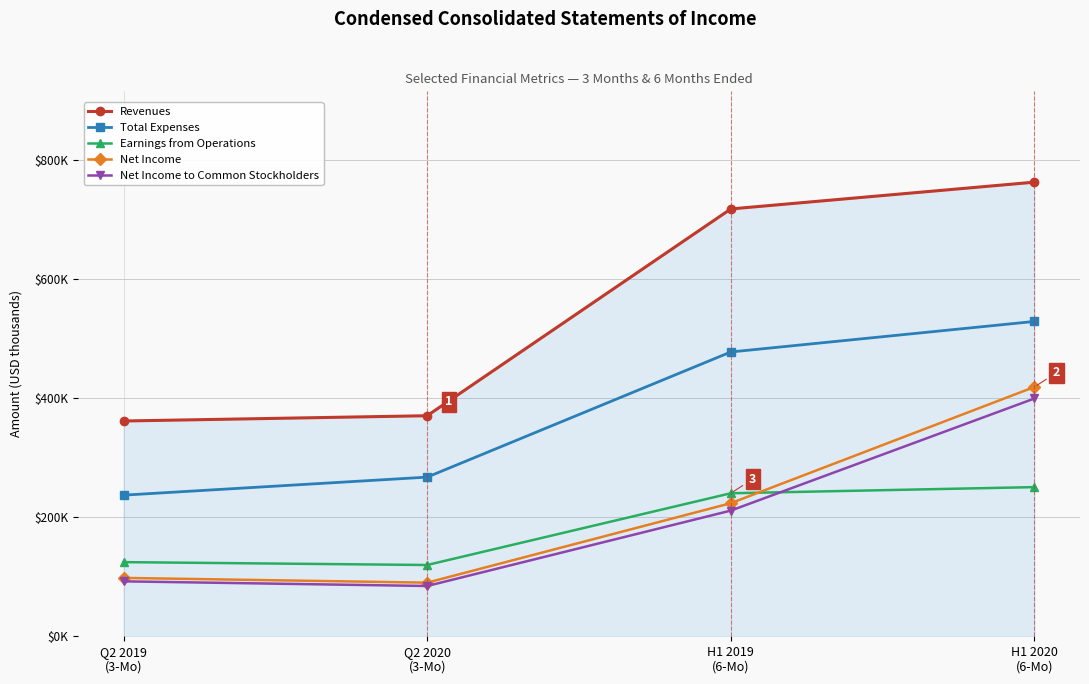

True or false: Net Income to Common Stockholders has a value of 22919 at Q2 2020
(3-Mo).

False